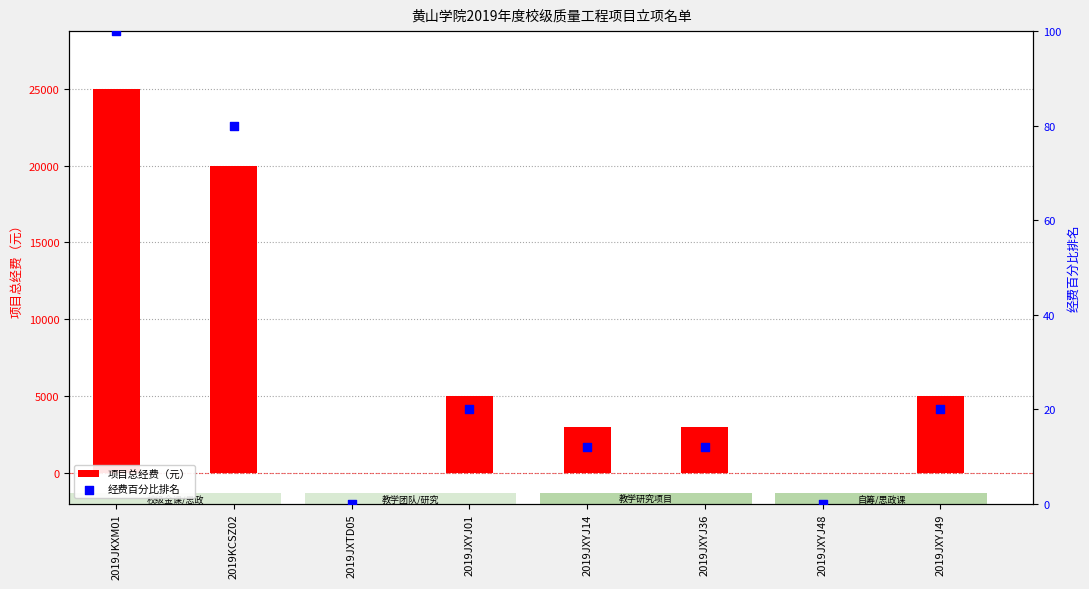

Which series contains the lowest Y value?

项目总经费（元）